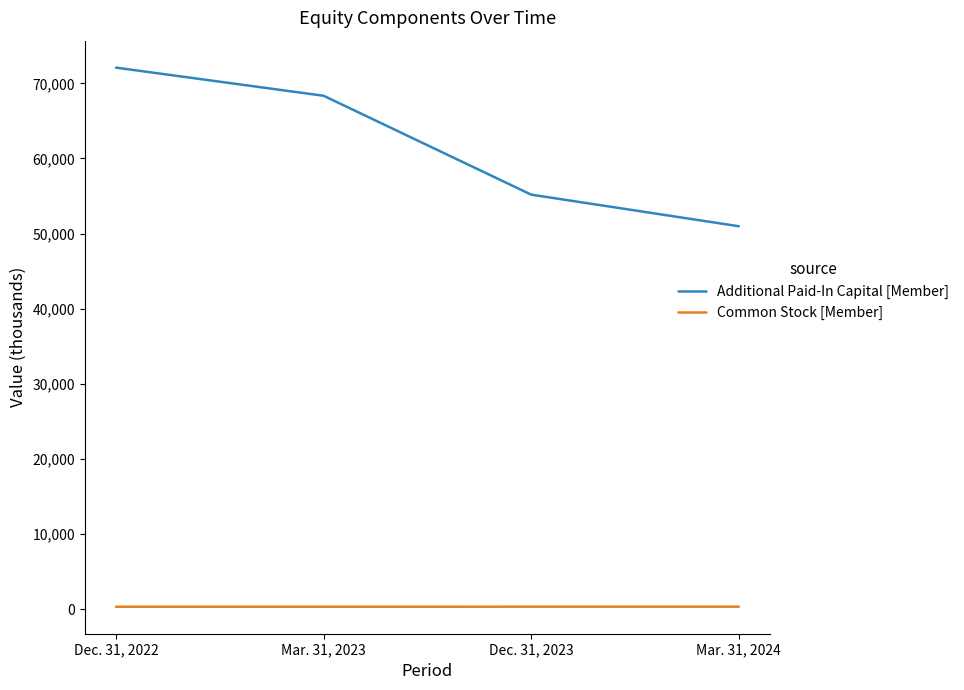

Rank the series at Mar. 31, 2024 from lowest to highest value.

Common Stock [Member], Additional Paid-In Capital [Member]